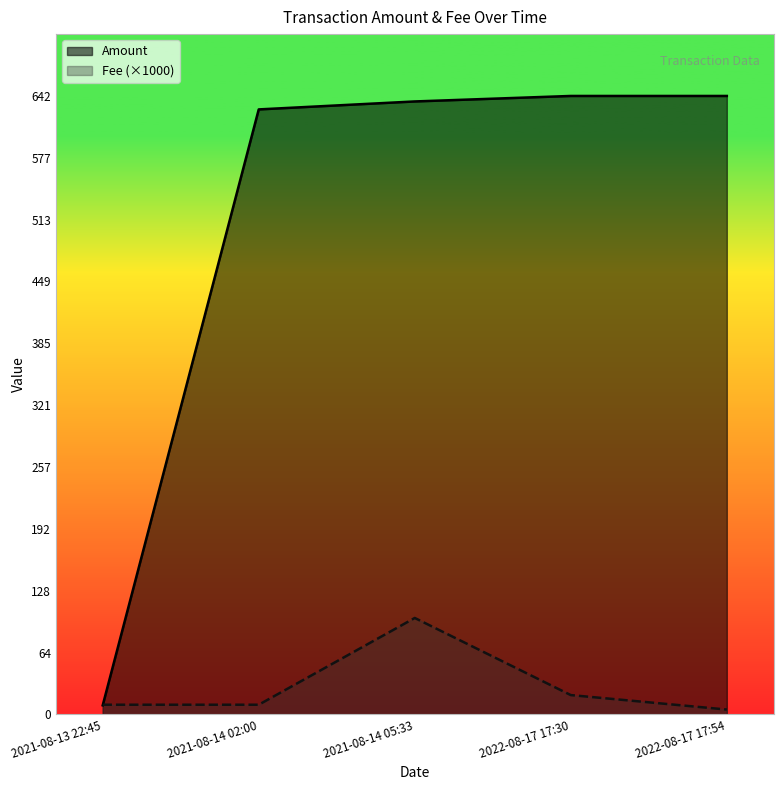

True or false: Amount and Fee cross at least once.

True